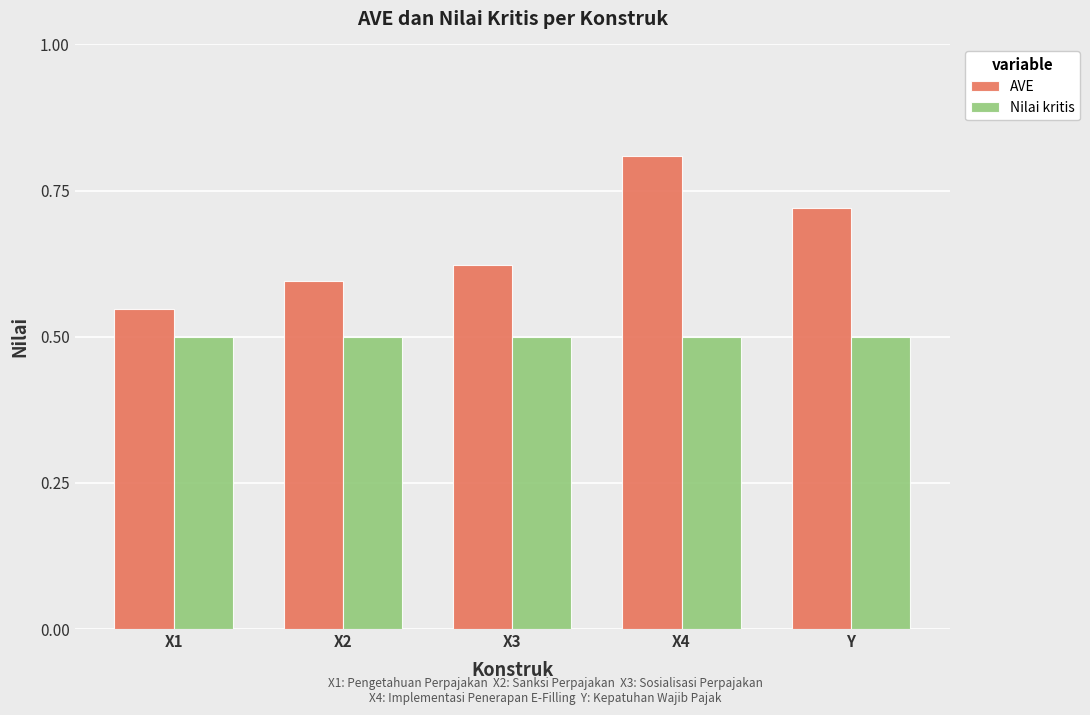

Which category has the highest value across all series?

X4